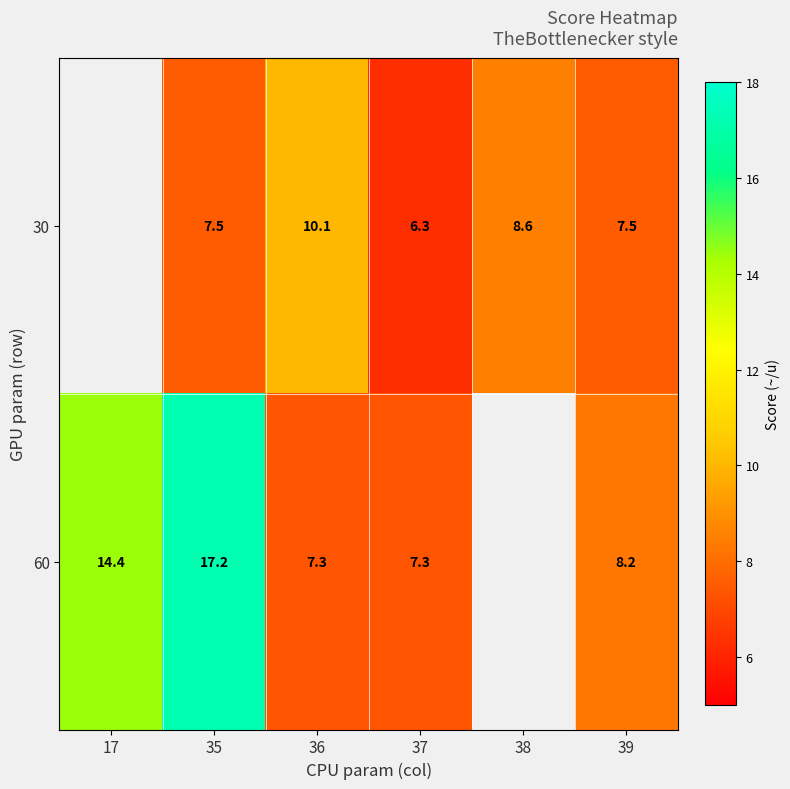

At 37, list the series in order from largest to smallest.

60, 30